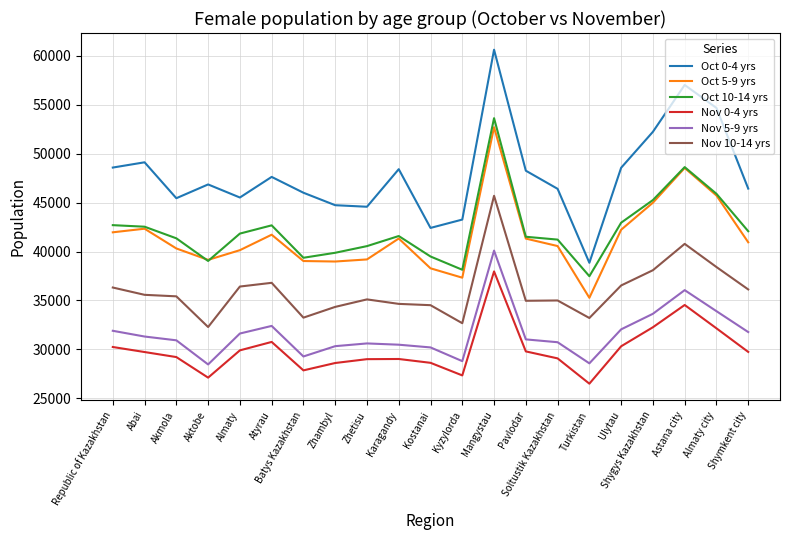

Where does the Nov 10-14 yrs series first go above 35419?

Republic of Kazakhstan